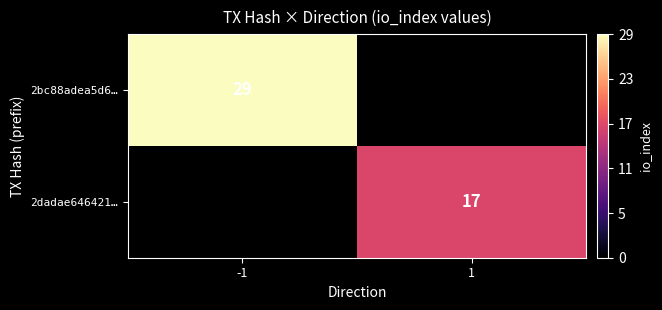

The 2bc88adea5d6… series shows 9 at -1. True or false?

False